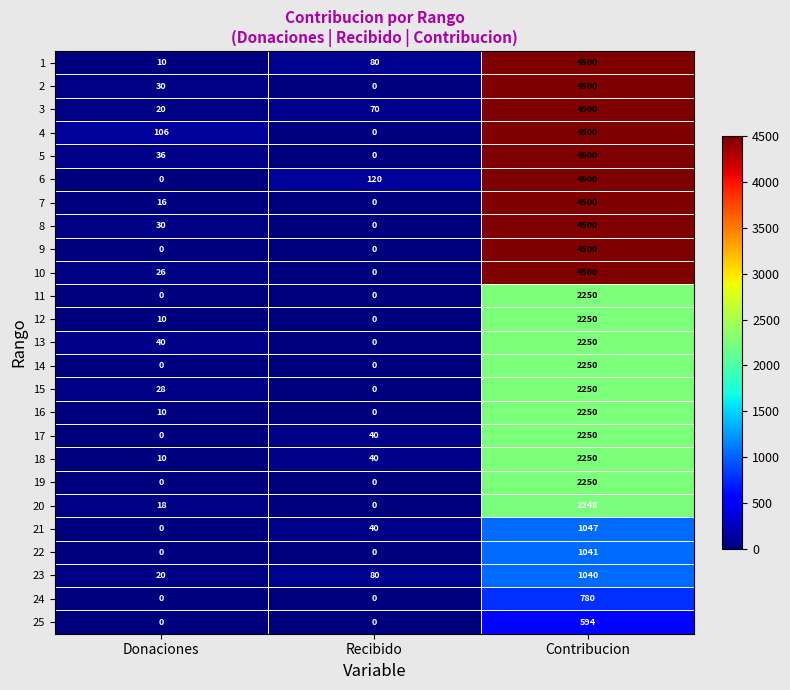

What is the difference between the maximum and second lowest values in the 21 series?

1007